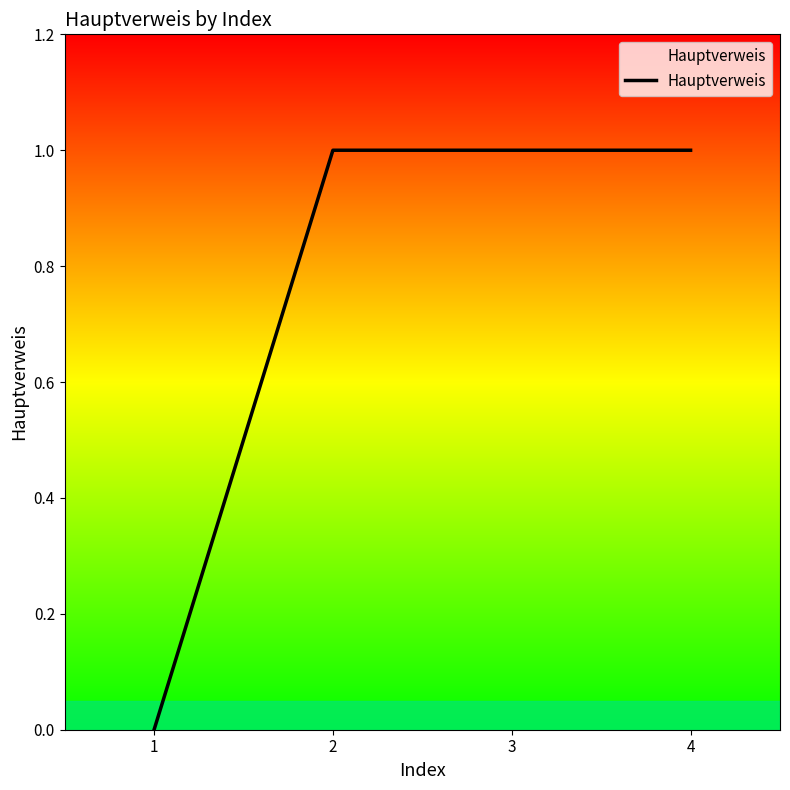

True or false: the data shows 1 at 3.

True